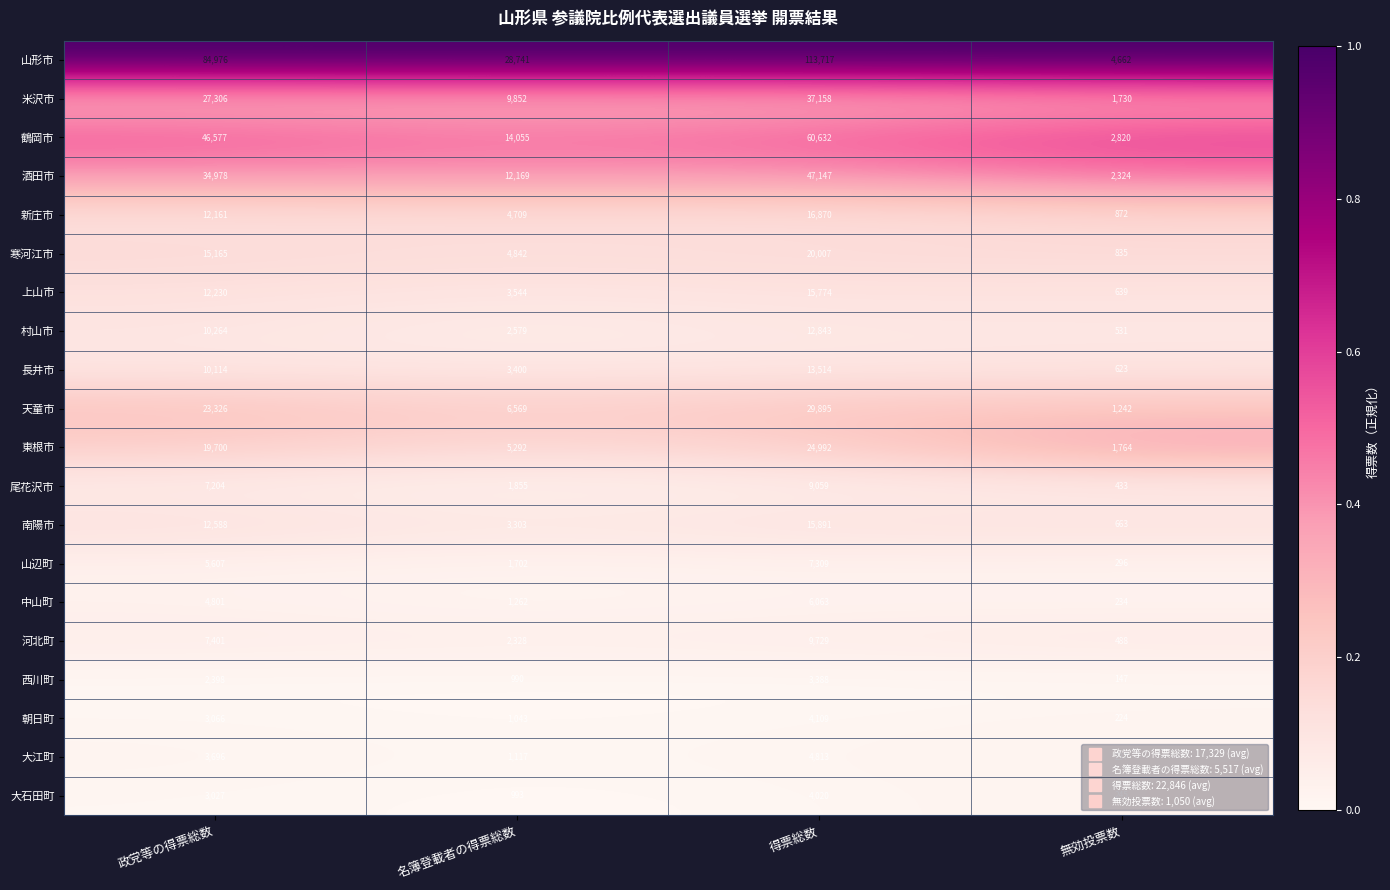

Between 得票総数 and 無効投票数, which series saw the biggest shift?

山形市